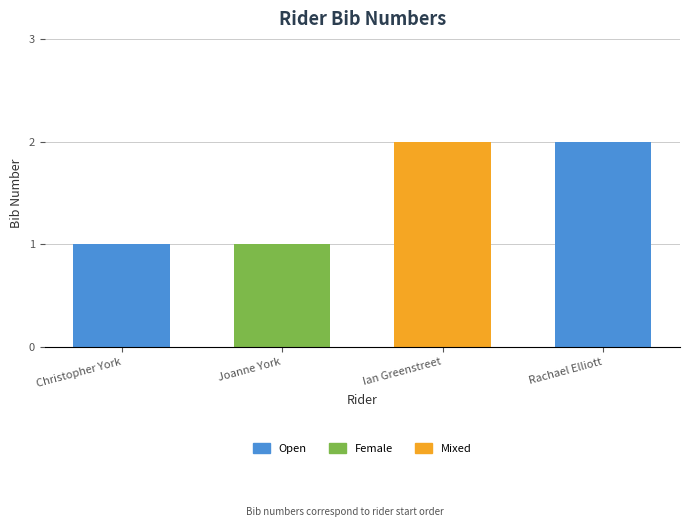

What is the sum of the values at Rachael Elliott and Christopher York?

3